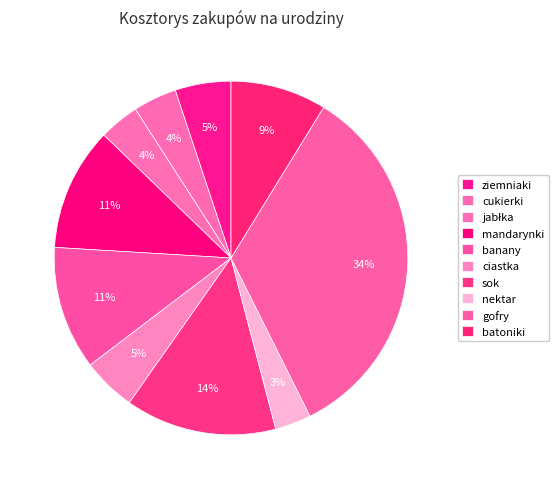

How many slices are in this pie chart?

10